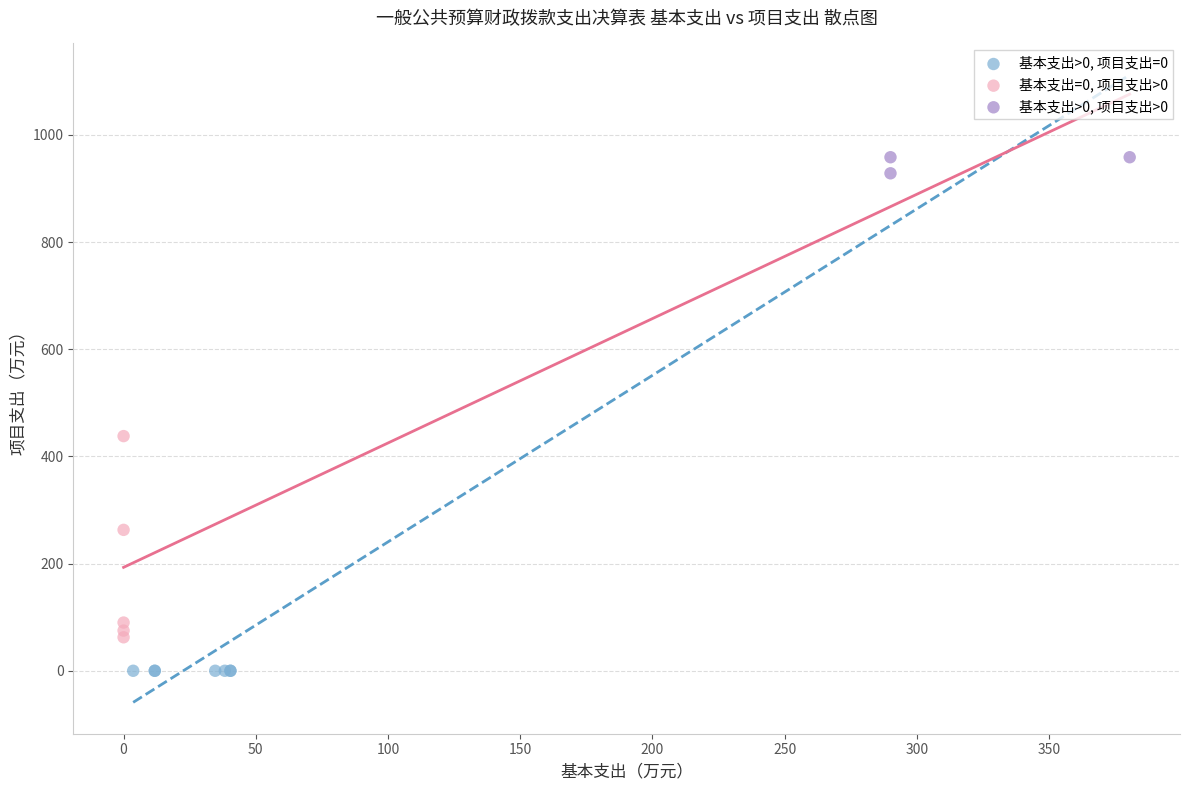

Which series reaches the maximum Y coordinate?

基本支出>0, 项目支出>0